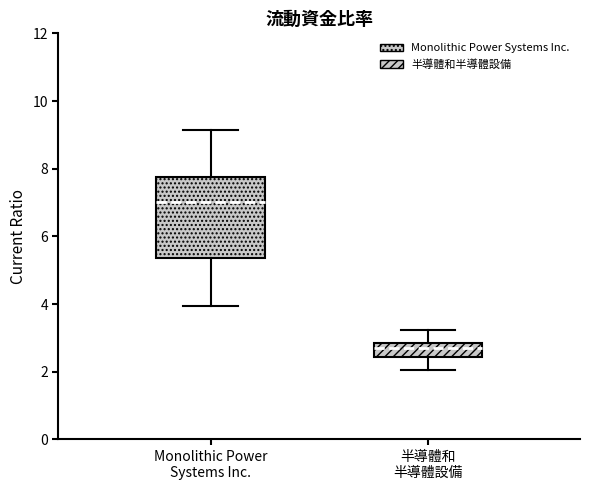

Reading left to right, transcribe this box plot: for each box, give where its median line is, the range the box spans, and where its two whiskers end, as read against the y-axis. The values are not printed on the chart, so give them approximately, as read against the axis.

Monolithic Power Systems Inc.: median 7.0, box 5.4 to 7.8, whiskers 4.0 to 9.2
半導體和 半導體設備: median 2.6, box 2.4 to 2.8, whiskers 2.0 to 3.2